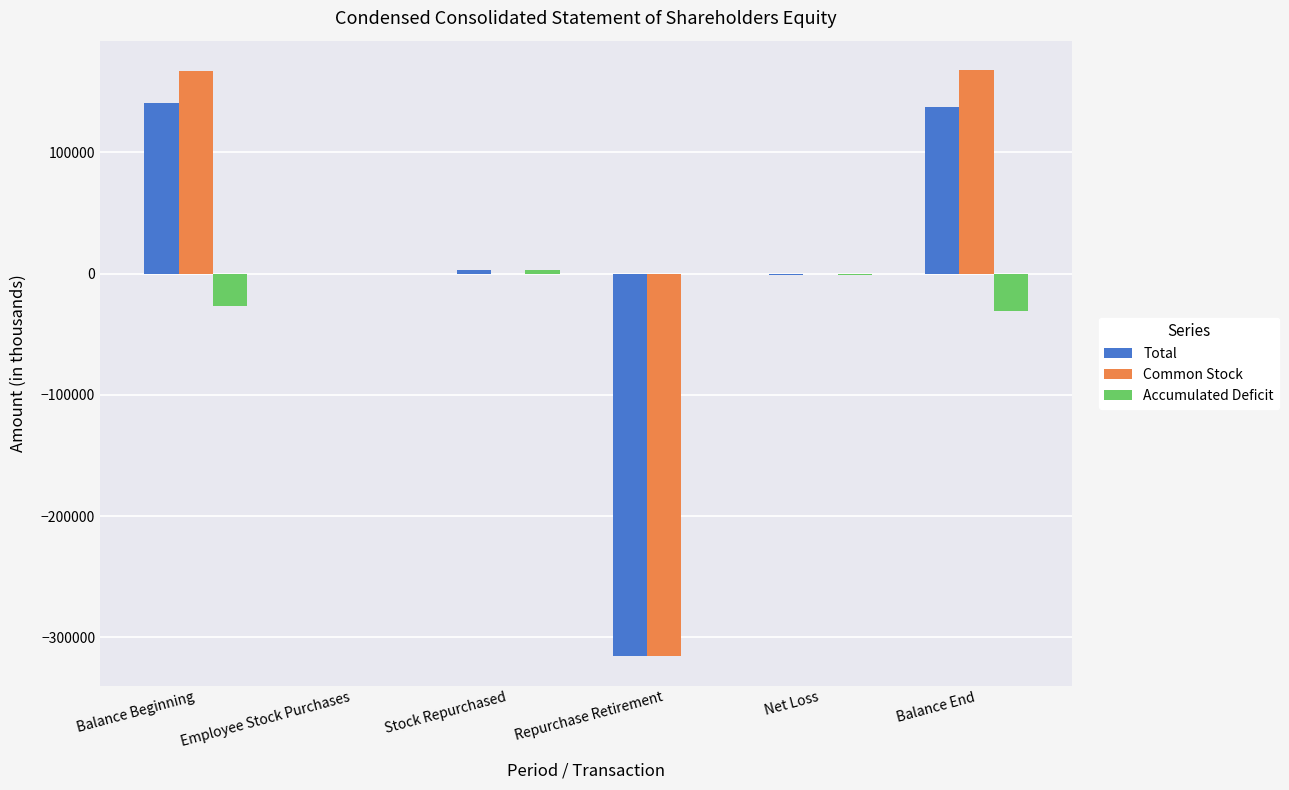

What is the sum of all Common Stock values?

20034